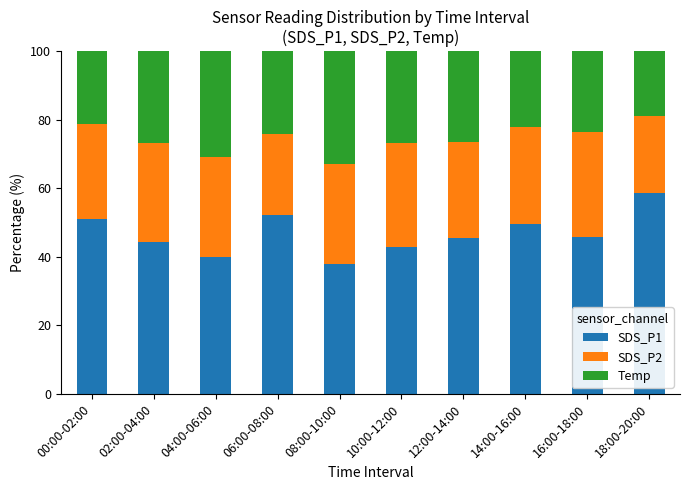

What is the minimum value for SDS_P1?

38.0